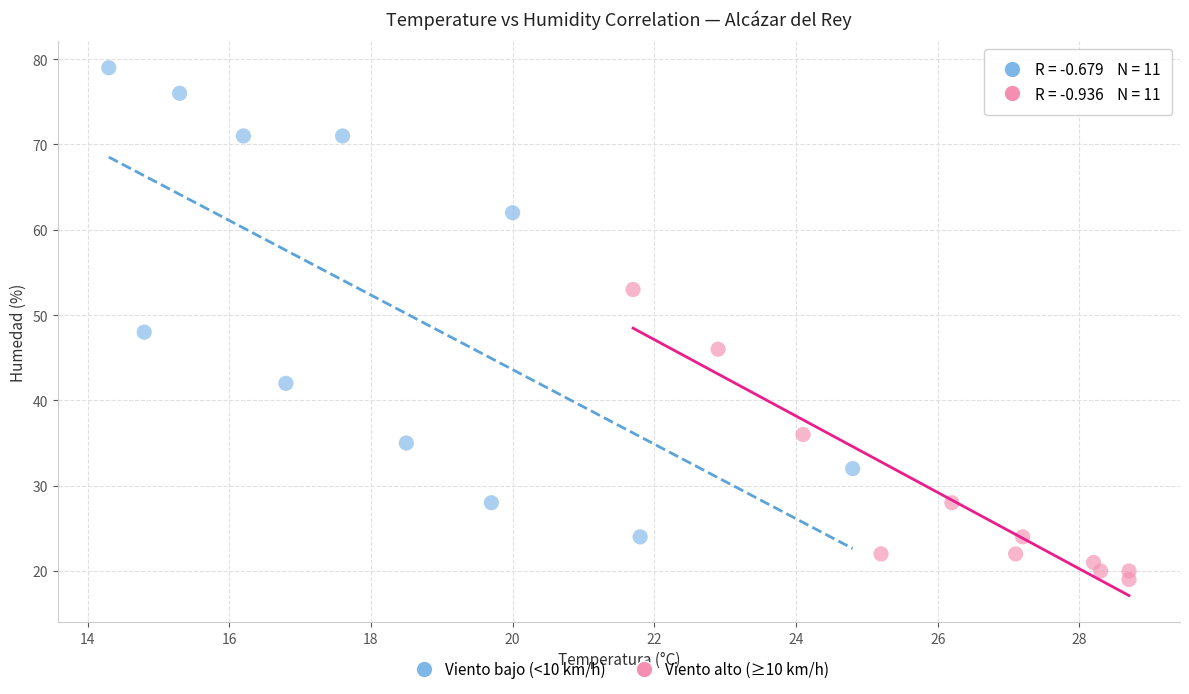

Which series has the largest Y range (max minus min)?

Viento bajo (<10 km/h)